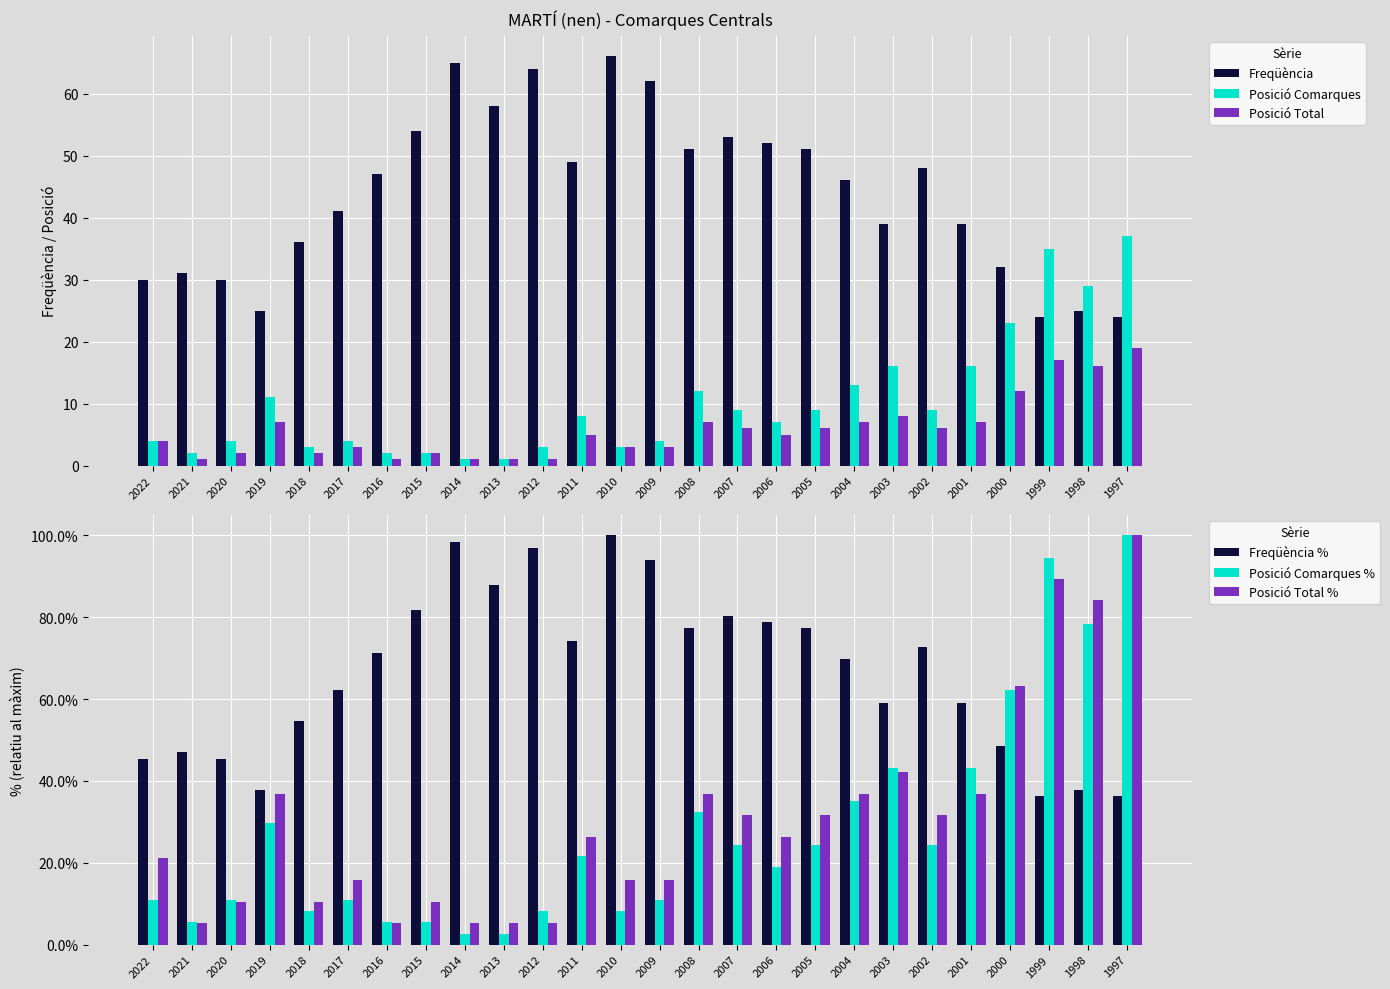

At which category is the sum across all series the highest?

1997